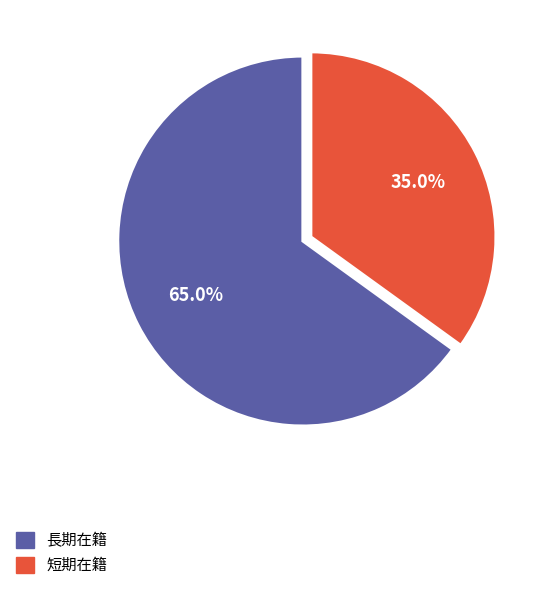

Does any single category account for the majority?

Yes